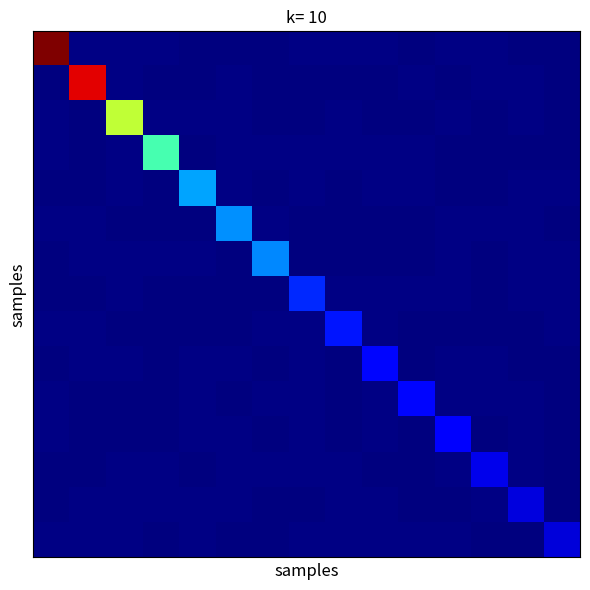

At how many categories does at least one series exceed 7?

4